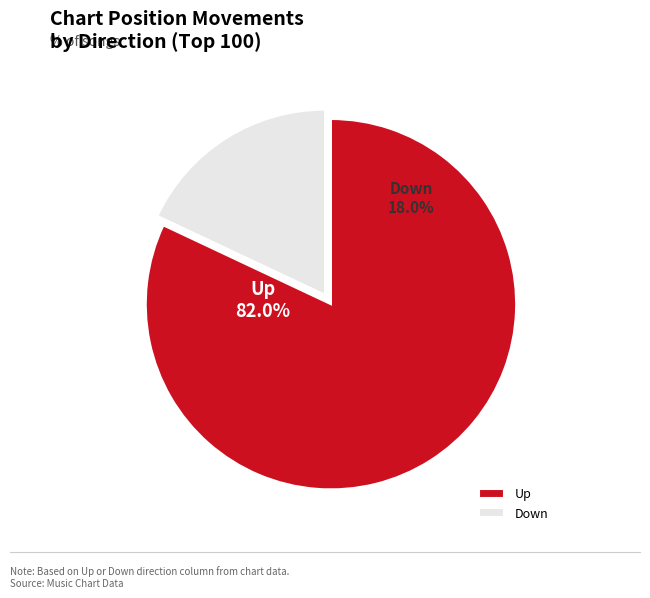

Which category has the smallest portion of the pie?

down